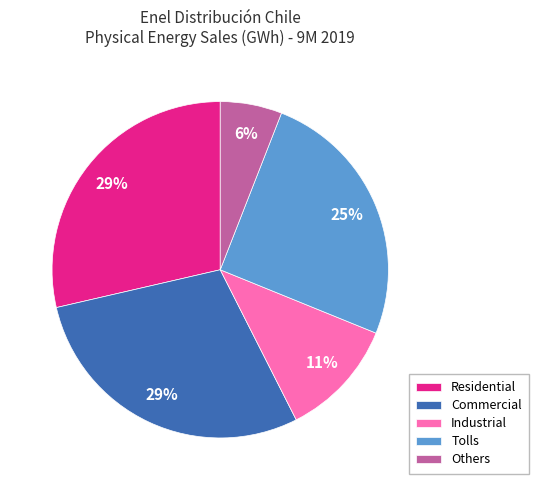

Between Others and Commercial, which is larger?

Commercial